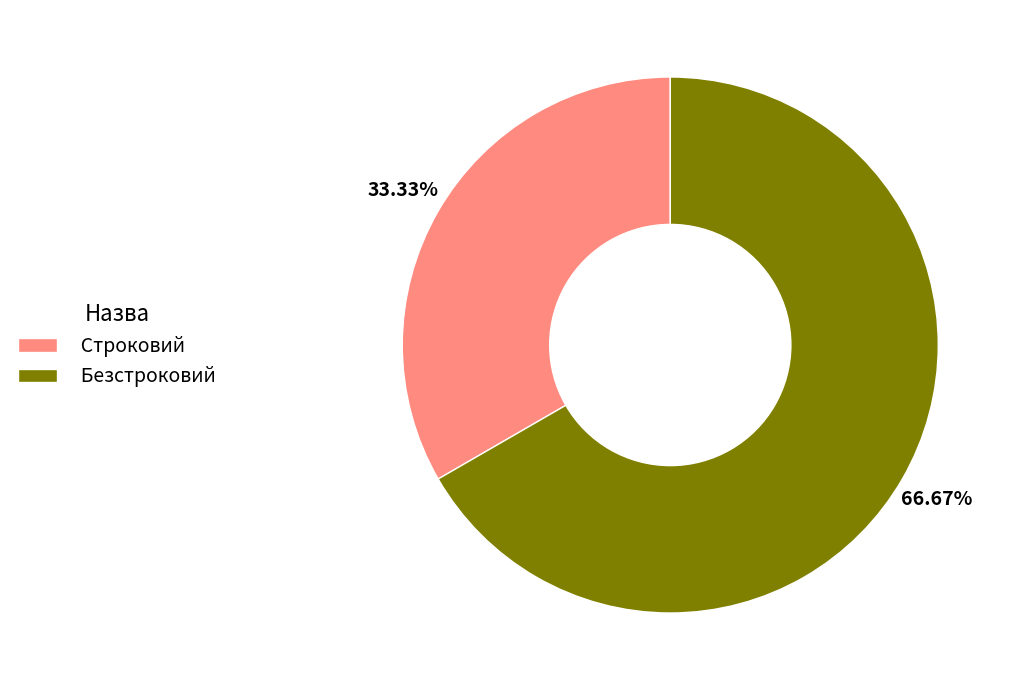

Does any single category account for the majority?

Yes